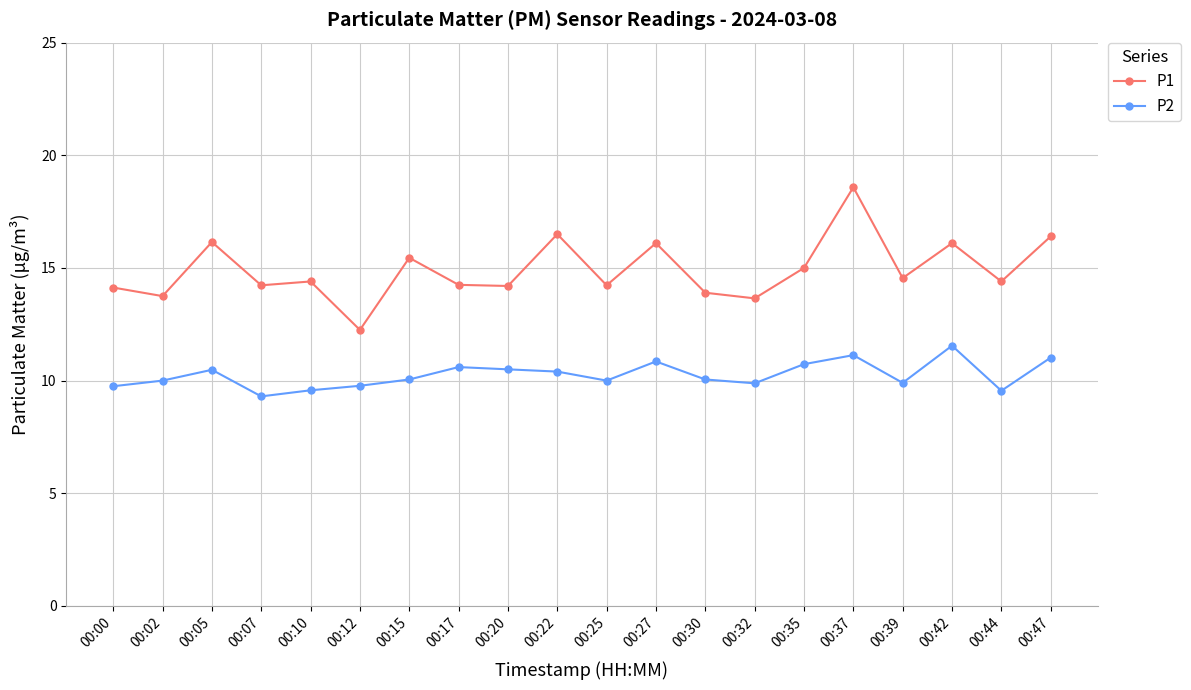

What is the sum of all P2 values?

205.1